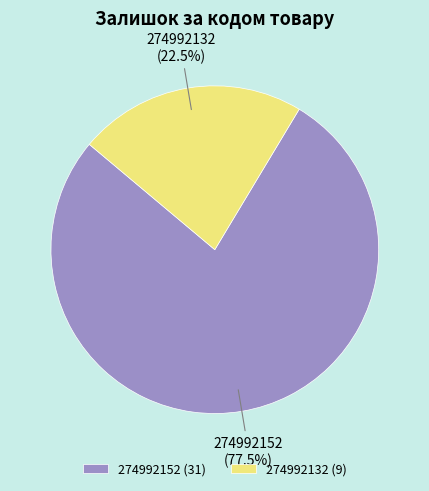

How many slices are in this pie chart?

2